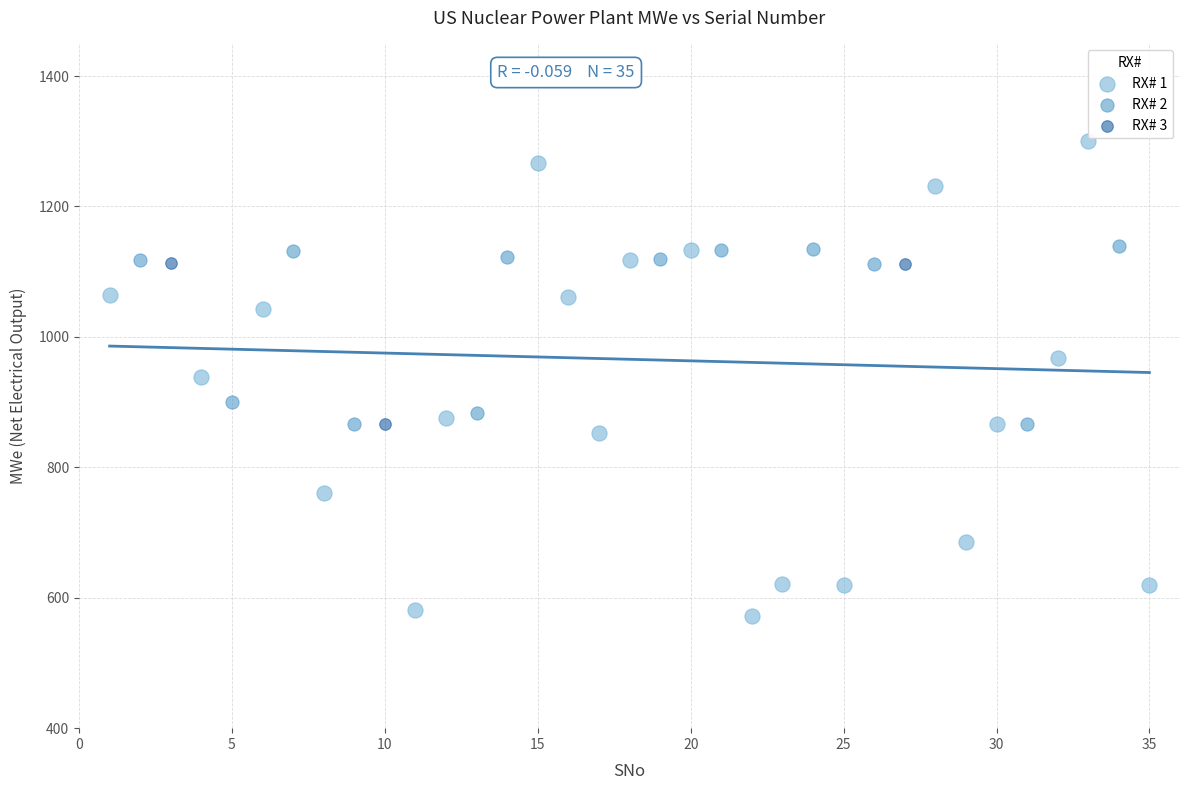

Which series reaches the maximum Y coordinate?

RX# 1